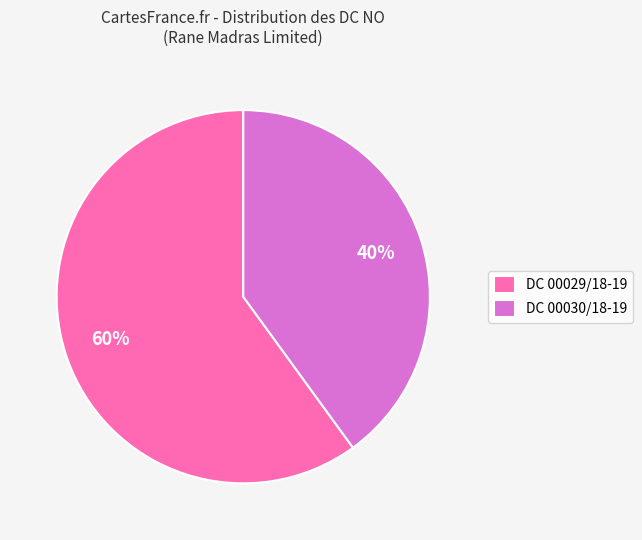

How many slices are in this pie chart?

2